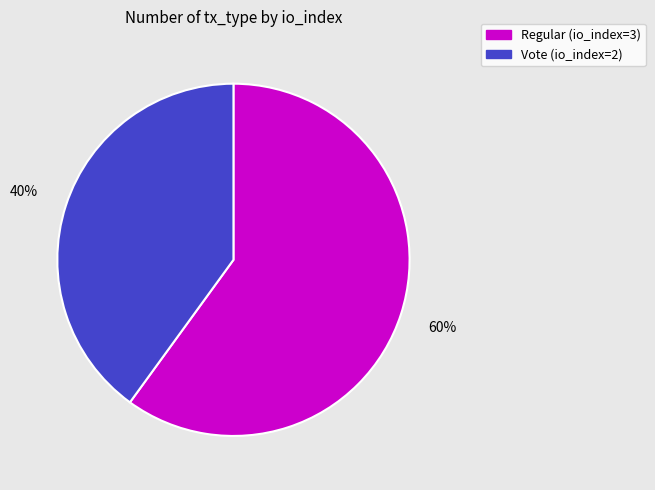

To the nearest percent, what is the average slice percentage?

50%